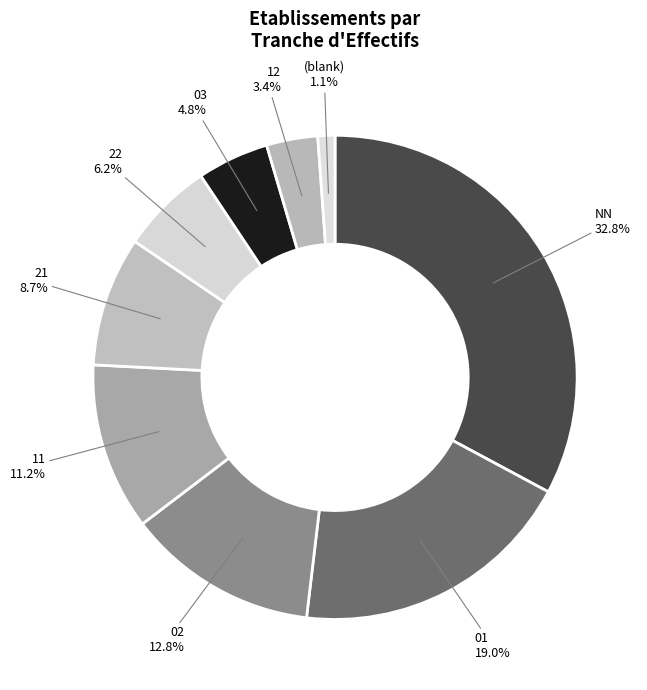

What is the smallest slice in the pie chart?

(blank)